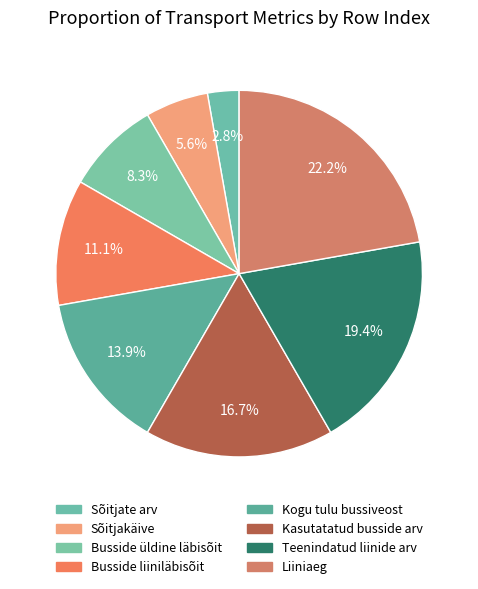

How many slices are in this pie chart?

8